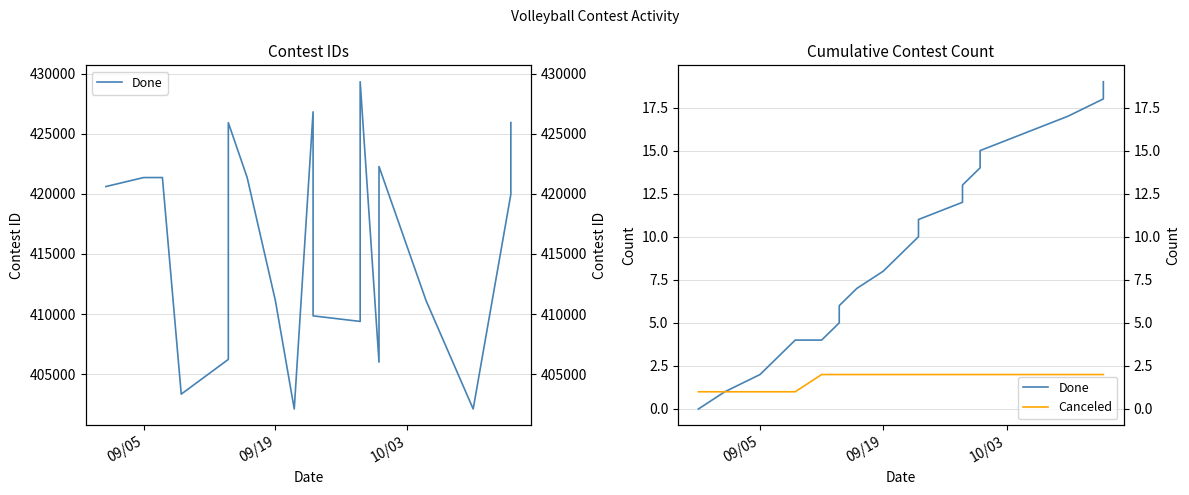

True or false: Done and Canceled intersect in this chart.

False